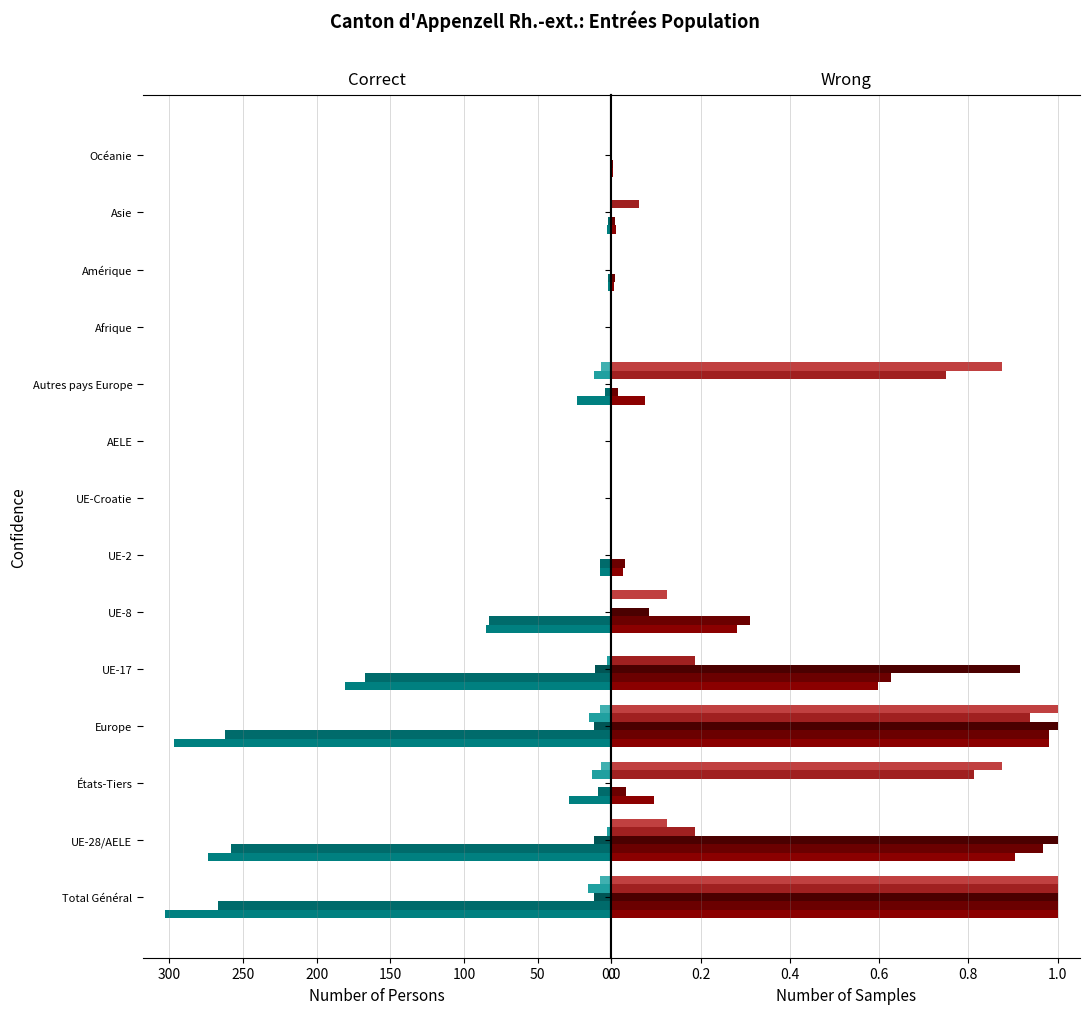

True or false: Total has a value of 1.0 at Total Général.

True